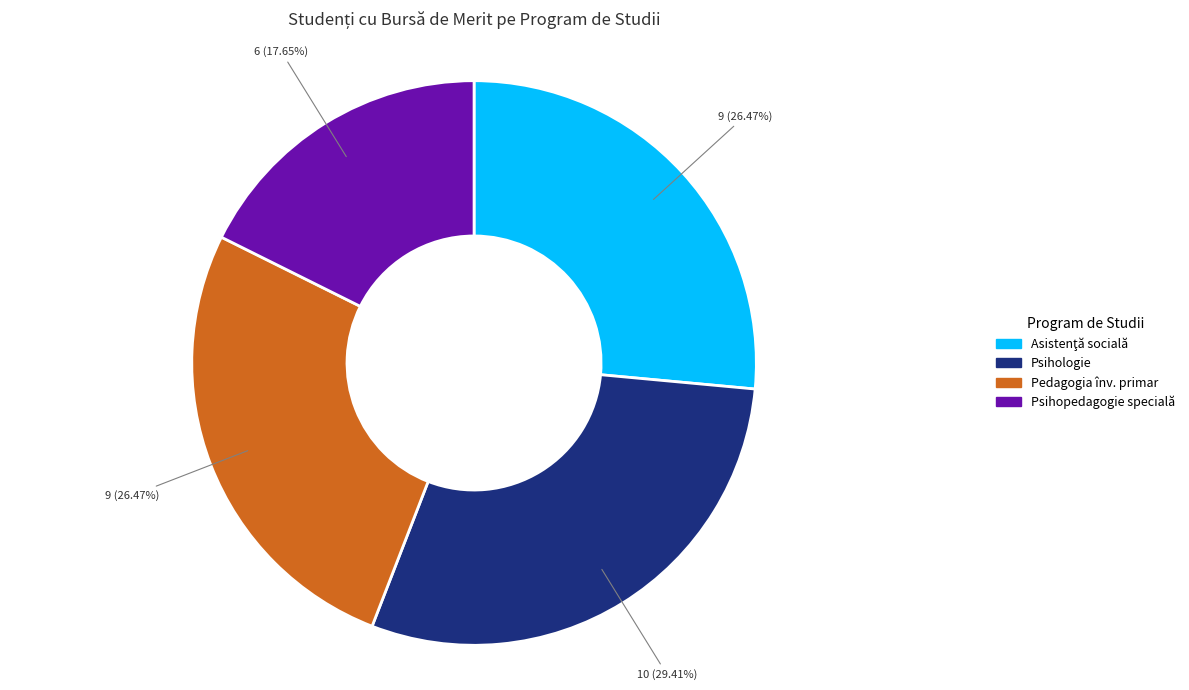

Count the number of slices in the pie.

4